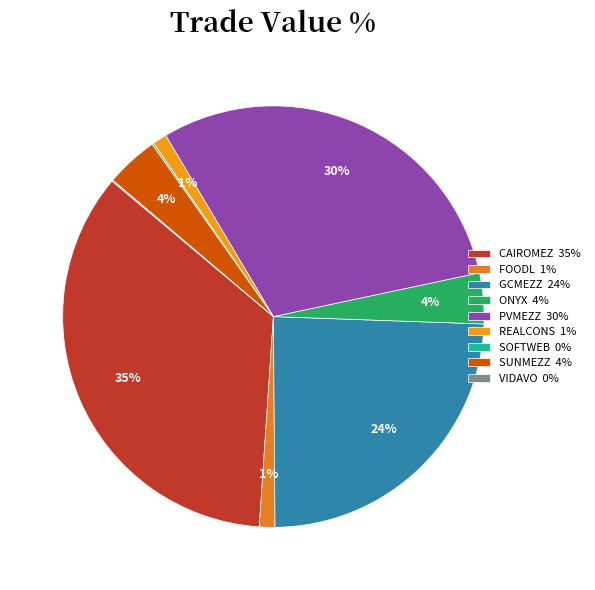

Rank the categories by value from lowest to highest.

VIDAVO, SOFTWEB, REALCONS, FOODL, ONYX, SUNMEZZ, GCMEZZ, PVMEZZ, CAIROMEZ